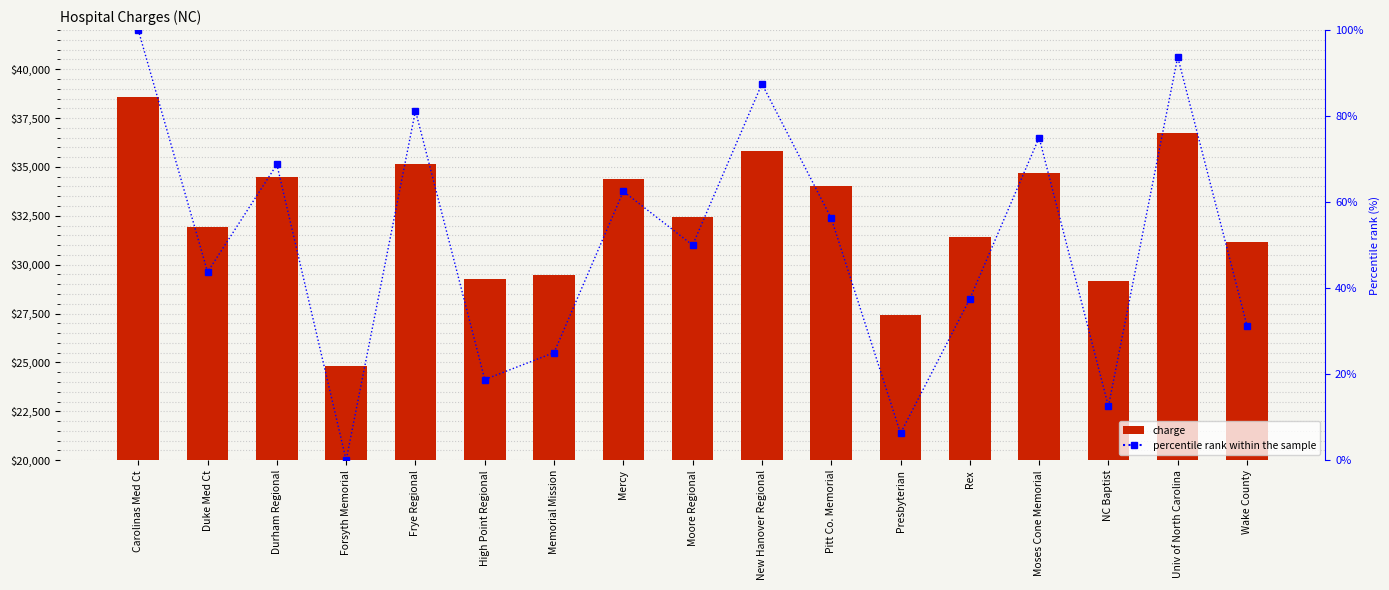

Reading right to left, extract all data points from this chart.

charge: 31163.0	36745.0	29154.0	34695.0	31419.0	27445.0	34001.0	35831.0	32428.0	34376.0	29473.0	29245.0	35144.0	24810.0	34465.0	31935.0	38578.0
percentile rank within the sample: 31.2	93.8	12.5	75.0	37.5	6.2	56.2	87.5	50.0	62.5	25.0	18.8	81.2	0.0	68.8	43.8	100.0